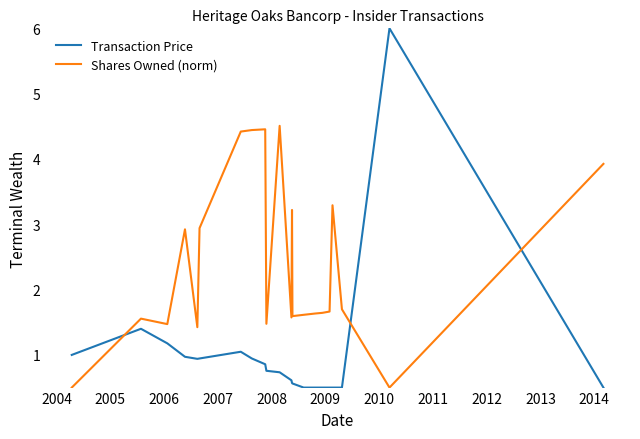

What is the maximum value shown in the chart?

6.0